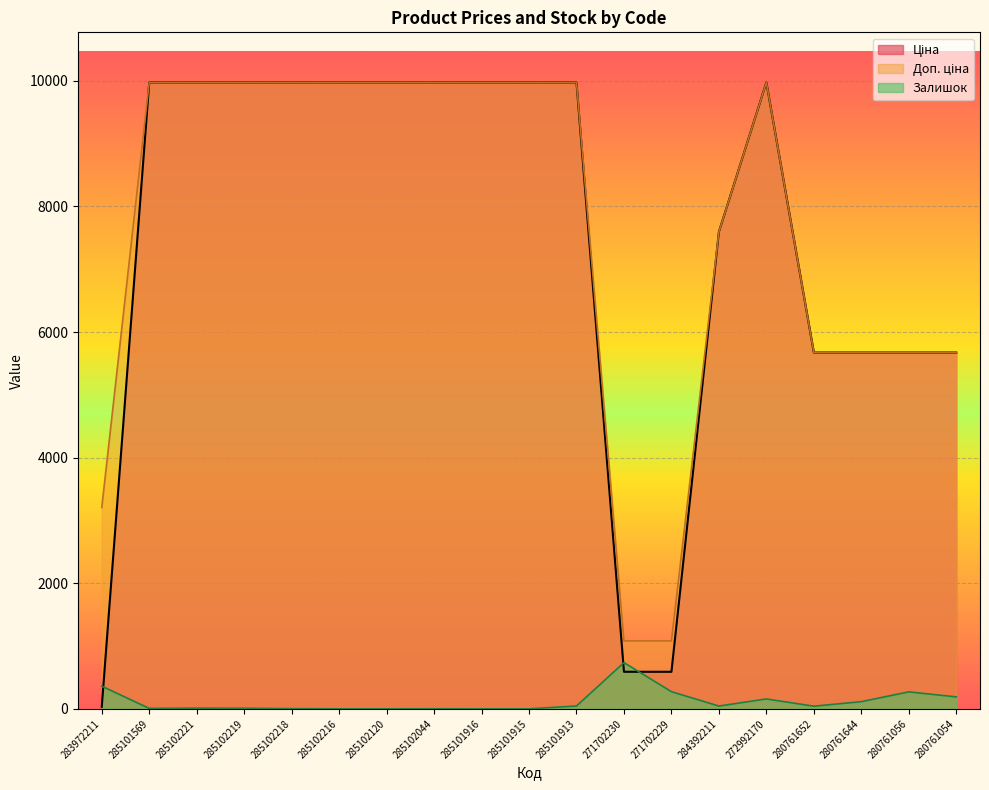

How many data points in Залишок are above 42?

9